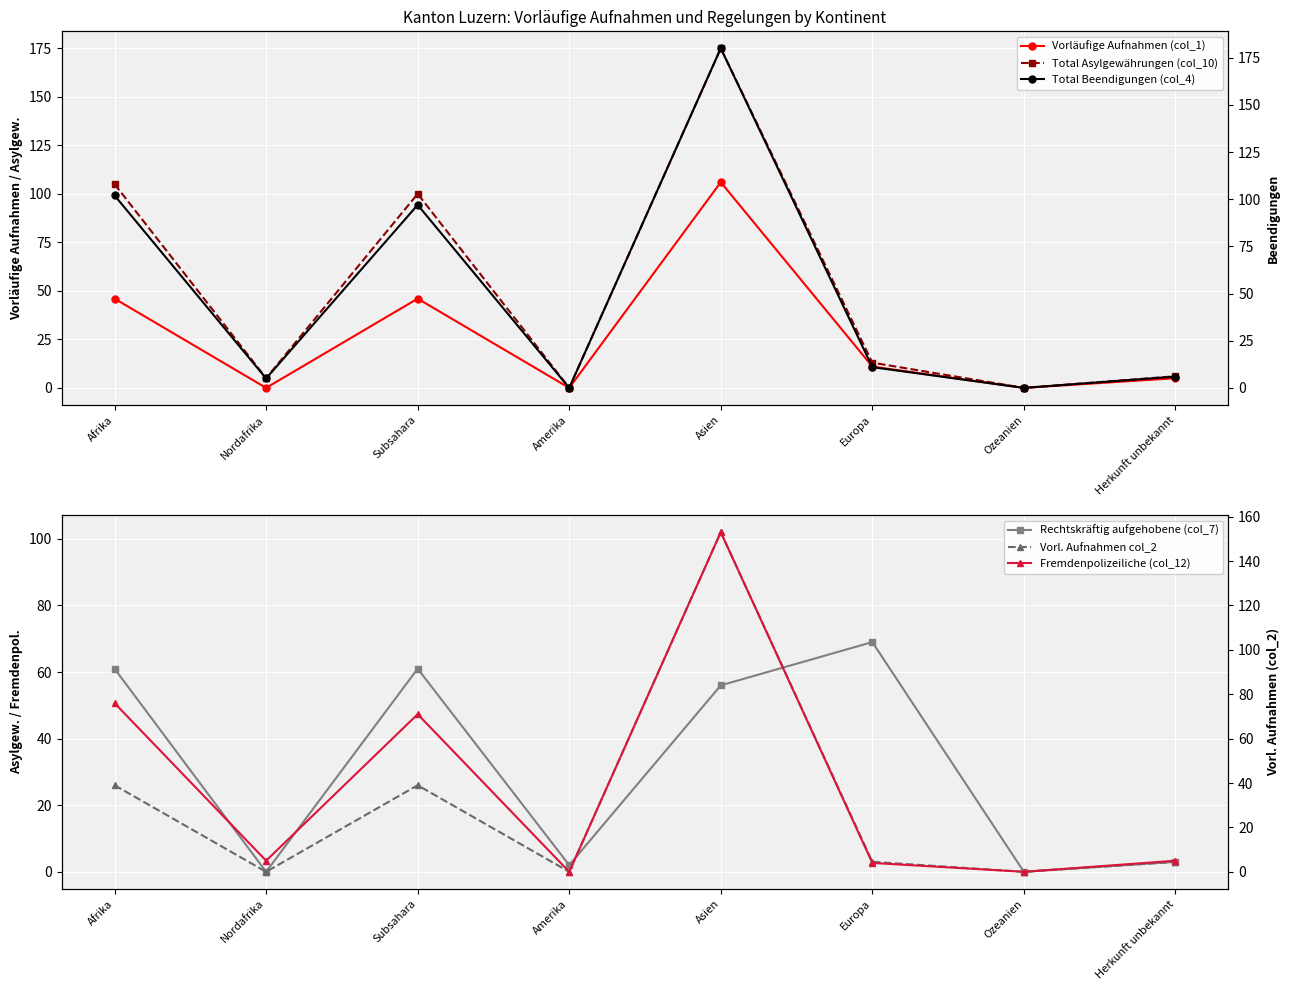

Which series has the largest total across all categories?

Total Asylgewährungen (col_10)